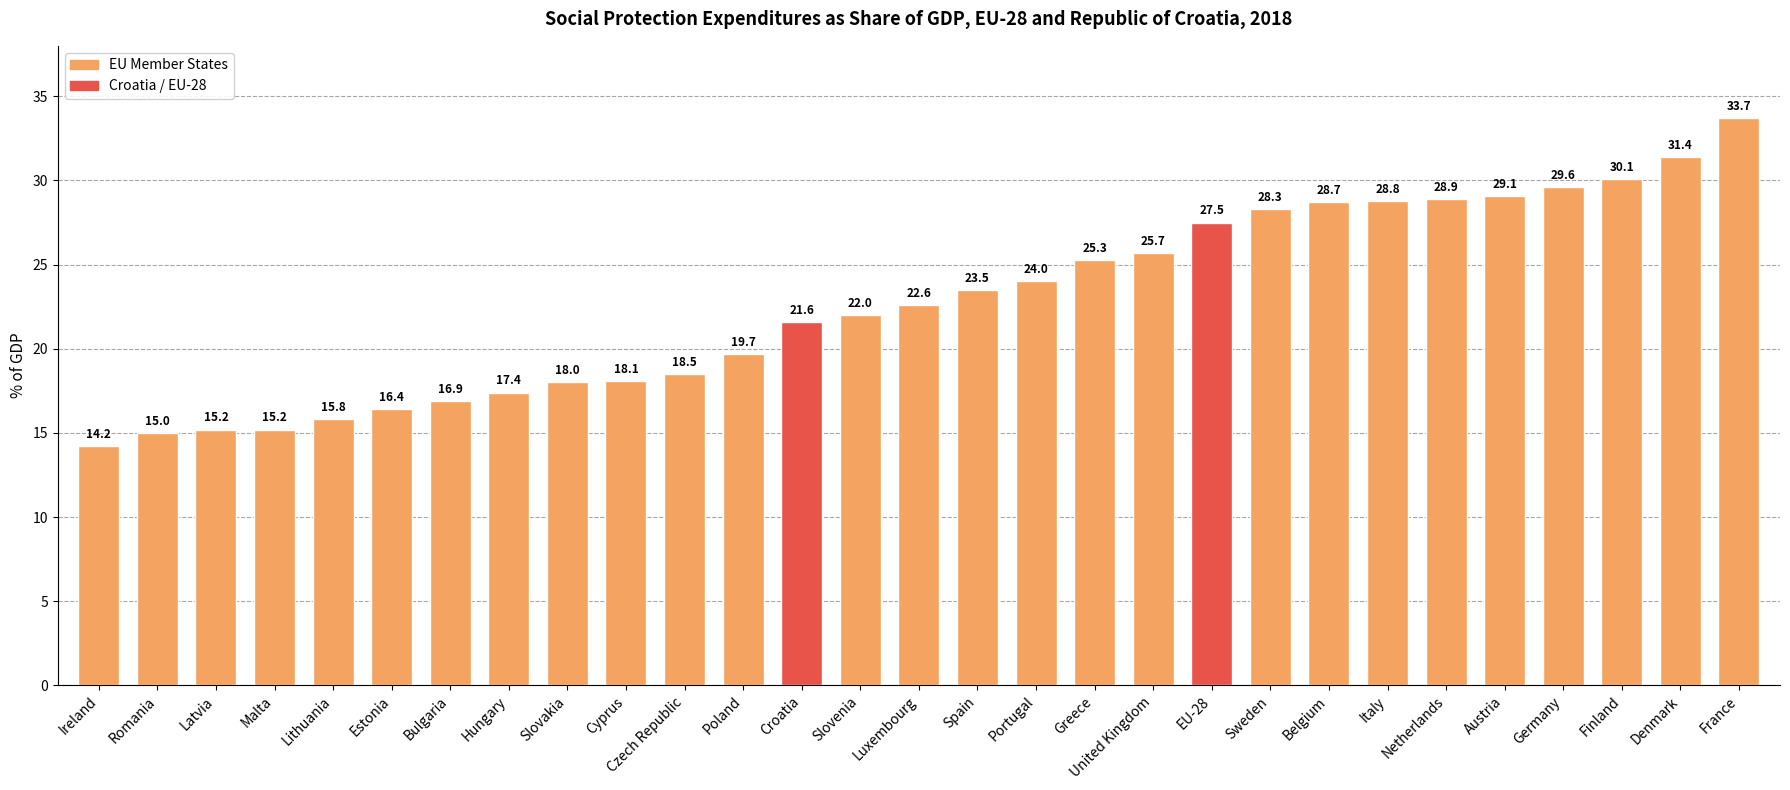

At which category does the chart reach its minimum across all series?

Ireland